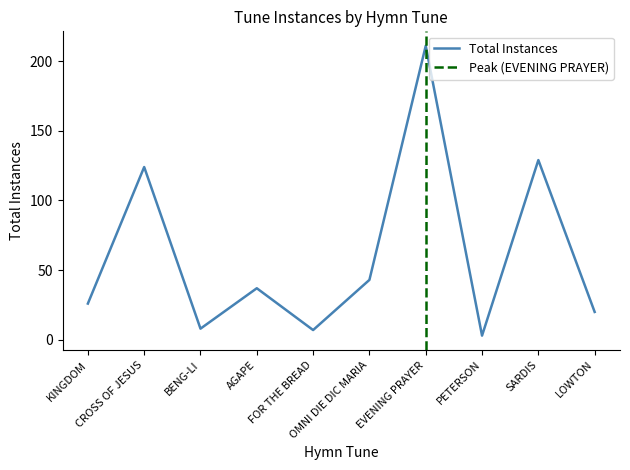

How many categories are shown in the chart?

10